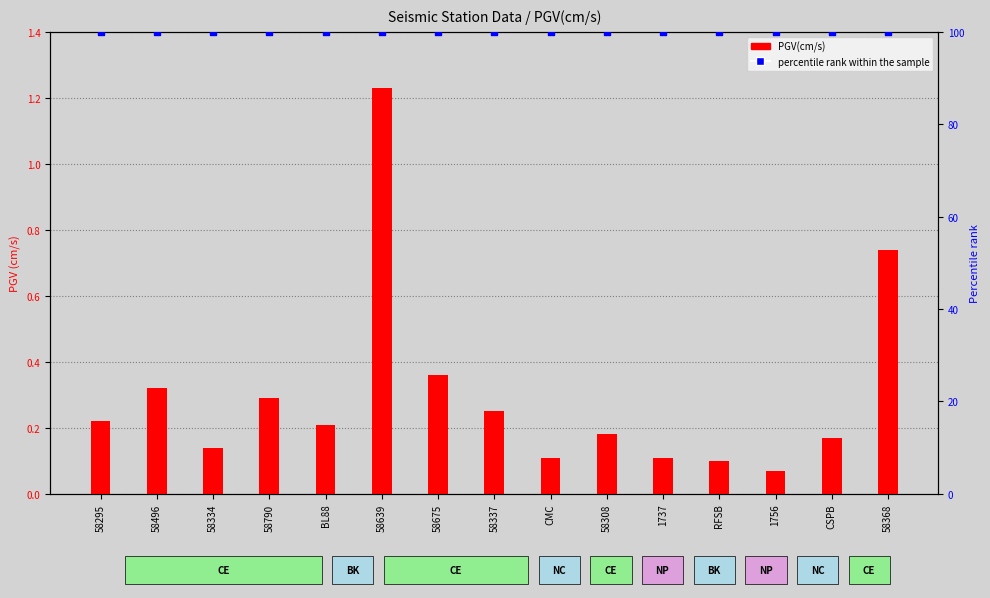

What is the total value across all series at 1756?

100.1